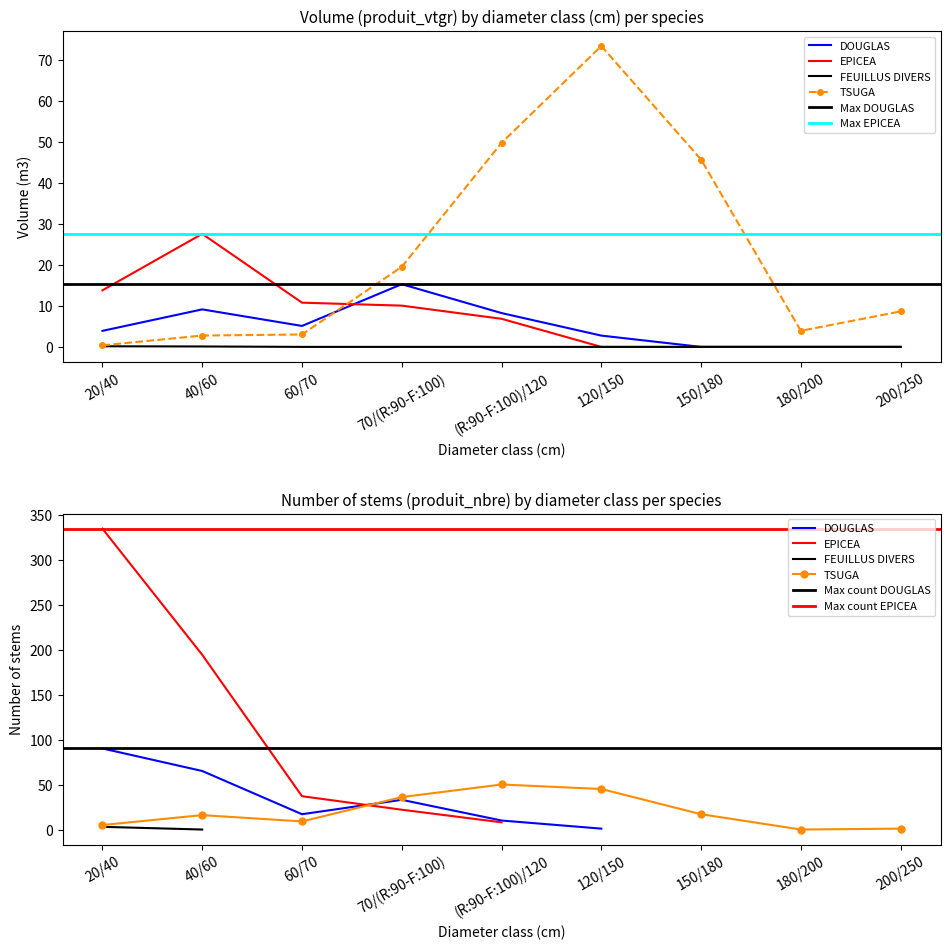

What is the value of the TSUGA point at the 6th from the left?

73.4